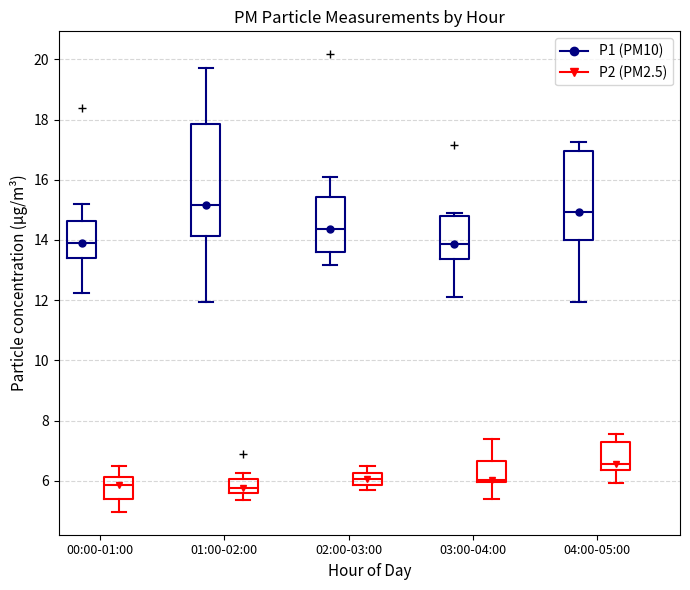

Which box is the tallest, from its lower edge to its upper edge?

01:00-02:00 (P1 (PM10))